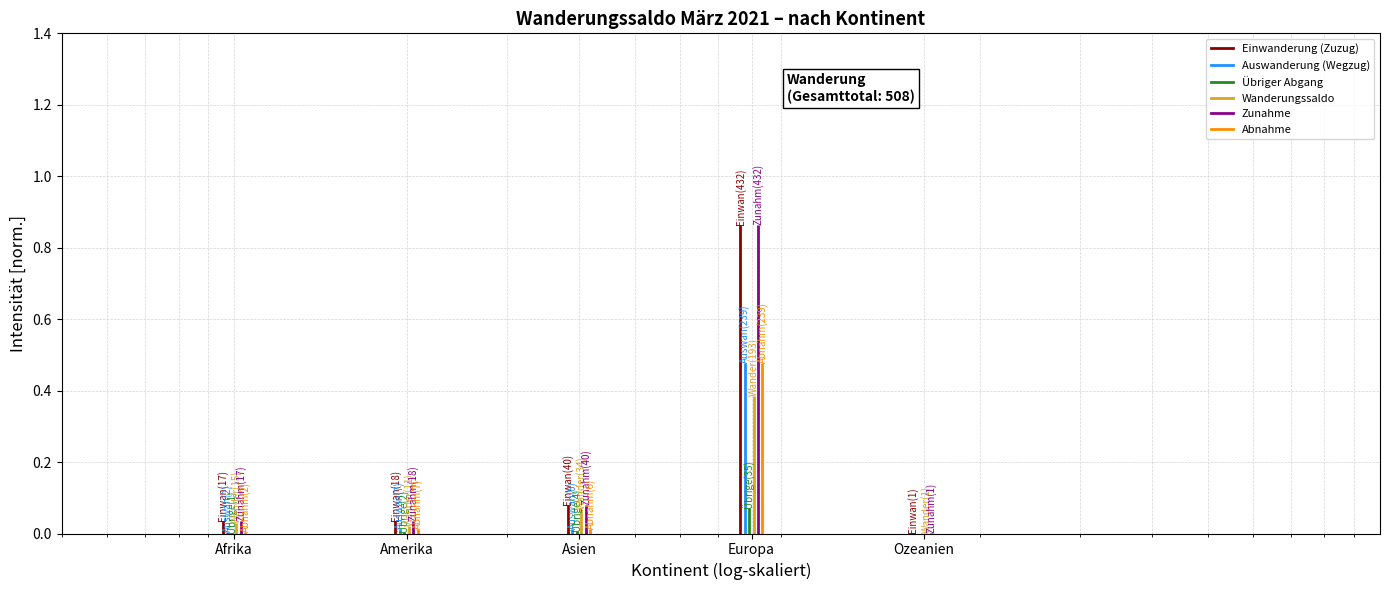

Is it true that Wanderungssaldo equals 0.0 at Afrika?

True